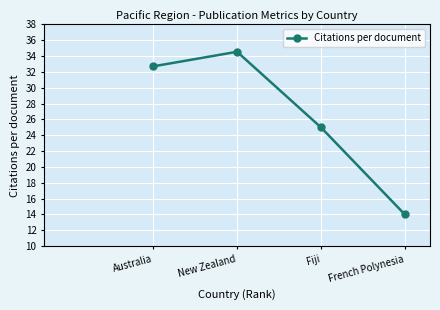

At which label is the value closest to 24?

Fiji